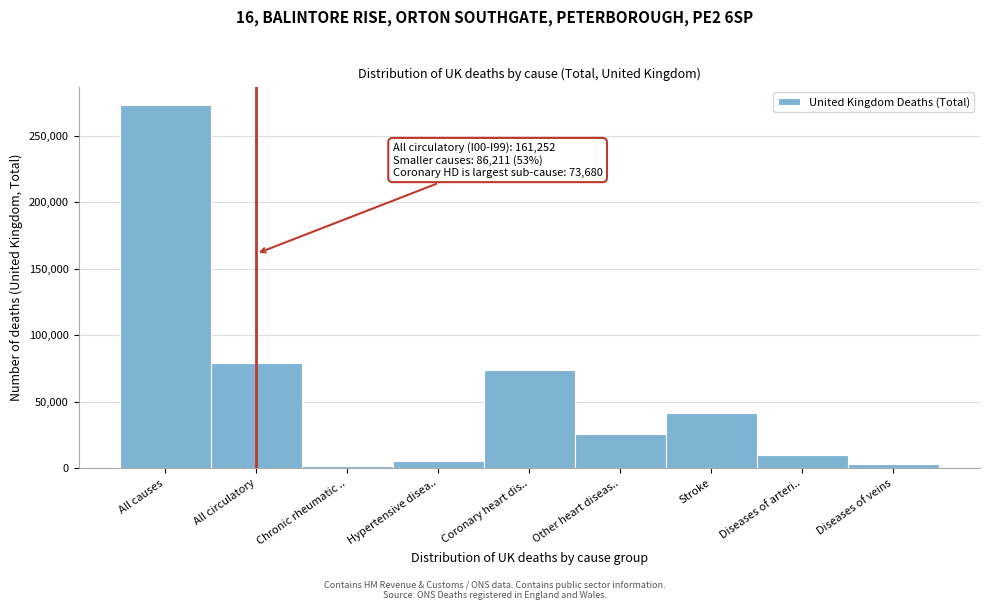

Reading left to right, list all the values displayed in this chart.

273347	79050	1231	5542	73680	25809	41398	10157	3393